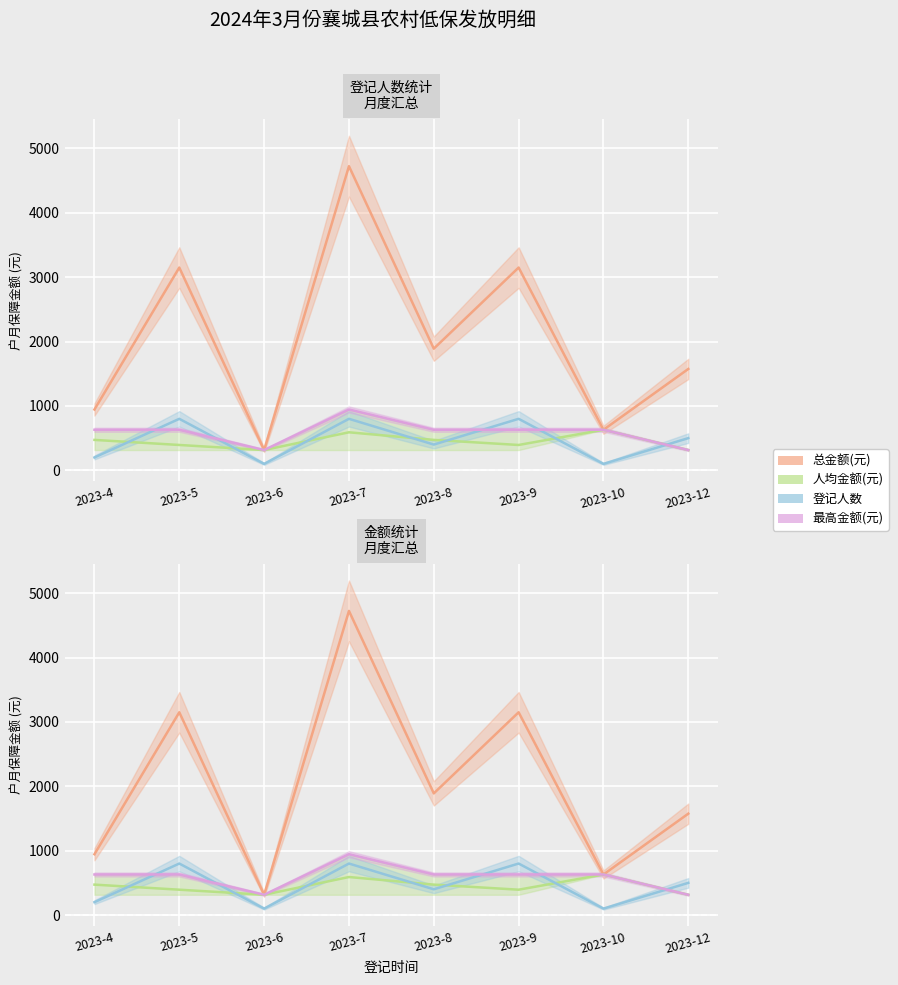

In 最高金额(元), how many points are lower than both neighbors (excluding endpoints)?

1